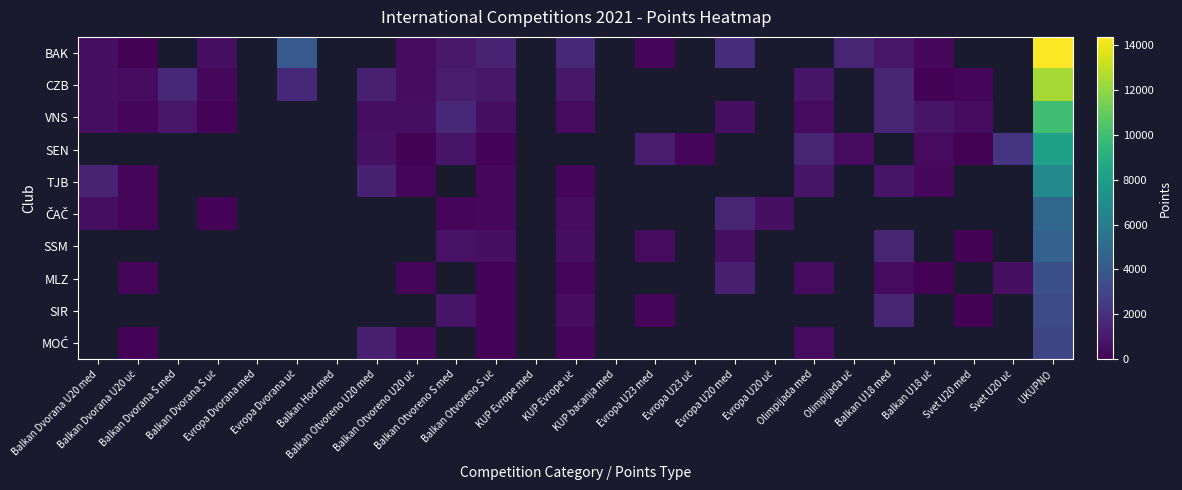

How many values in SEN are above zero?

12